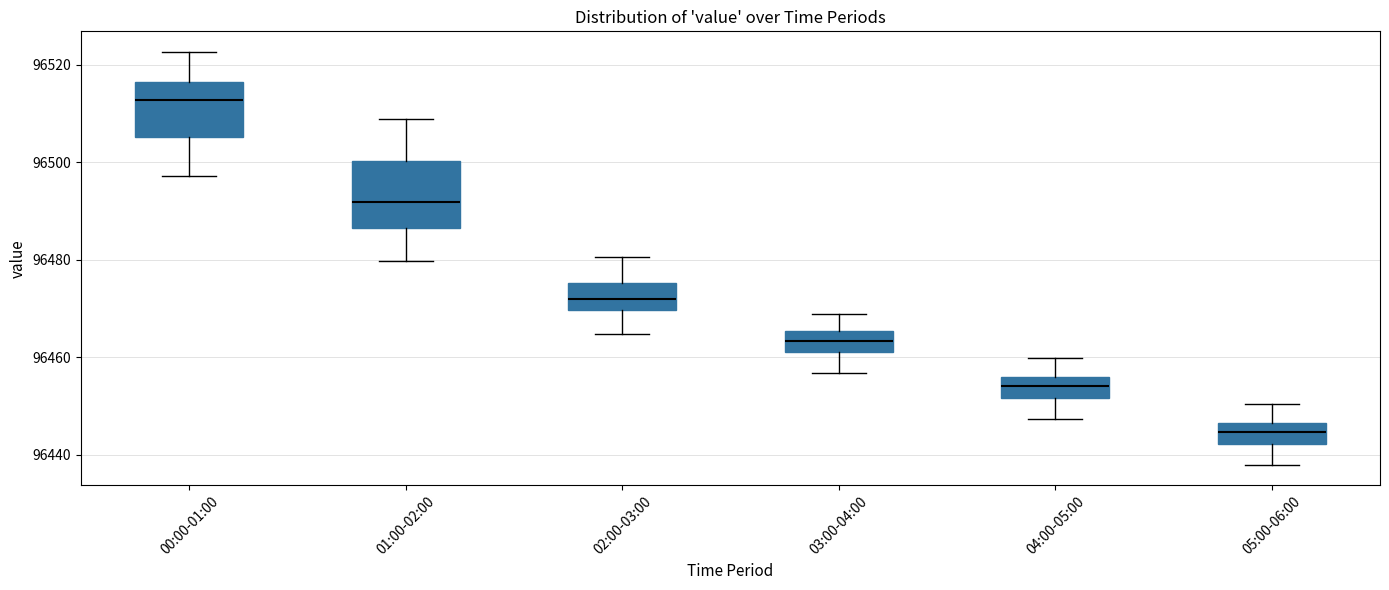

Reading left to right, transcribe this box plot: for each box, give where its median line is, the range the box spans, and where its two whiskers end, as read against the y-axis. The values are not printed on the chart, so give them approximately, as read against the axis.

00:00-01:00: median 96512, box 96506 to 96516, whiskers 96498 to 96522
01:00-02:00: median 96492, box 96486 to 96500, whiskers 96480 to 96508
02:00-03:00: median 96472, box 96470 to 96476, whiskers 96464 to 96480
03:00-04:00: median 96464, box 96462 to 96466, whiskers 96456 to 96470
04:00-05:00: median 96454, box 96452 to 96456, whiskers 96448 to 96460
05:00-06:00: median 96444, box 96442 to 96446, whiskers 96438 to 96450